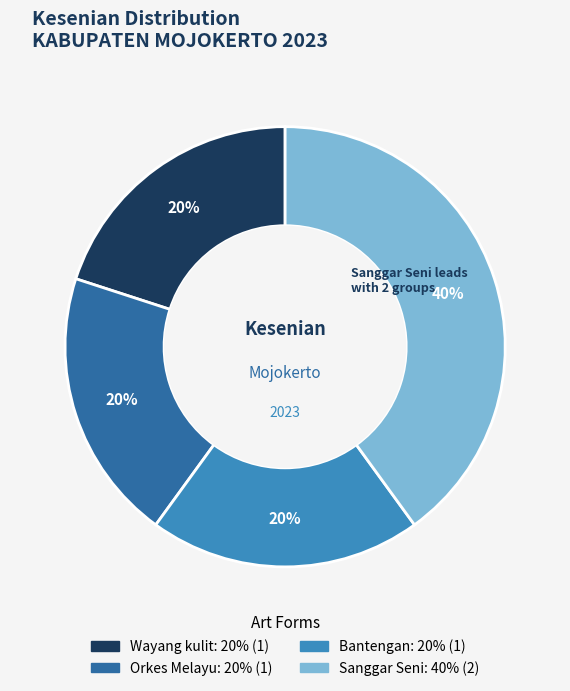

True or false: Orkes Melayu accounts for 20% of the total.

True